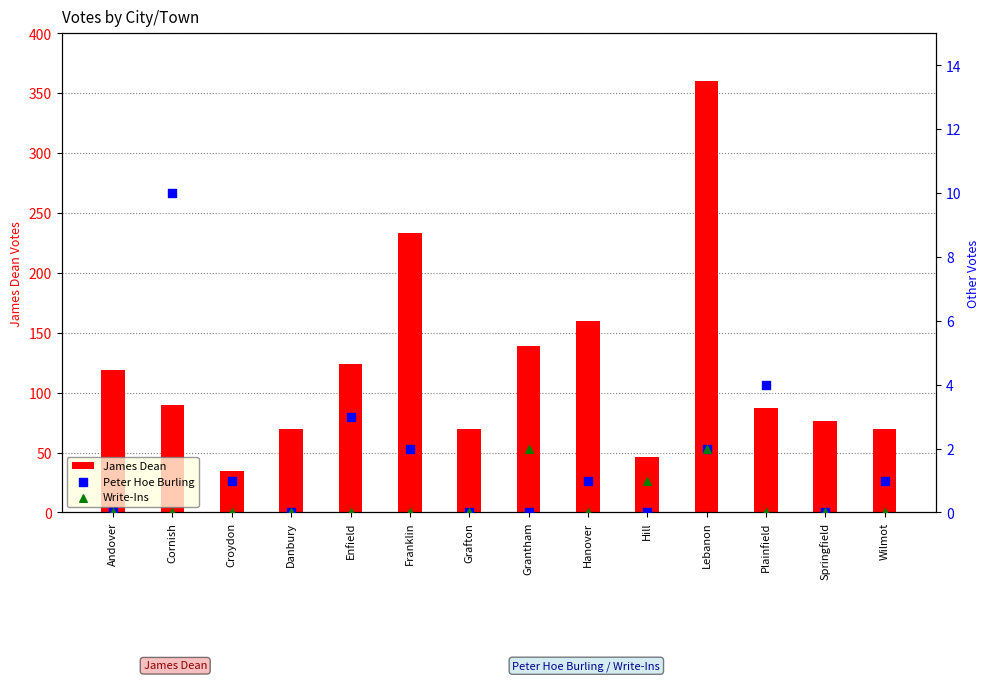

Which series contains the highest Y value?

James Dean